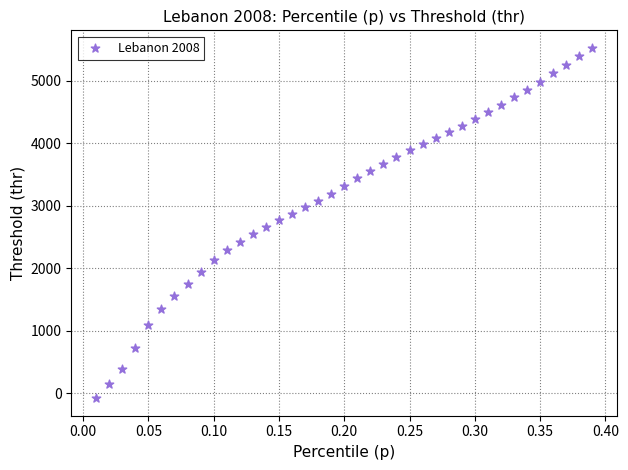

What is the range of X values (max minus min)?

0.4